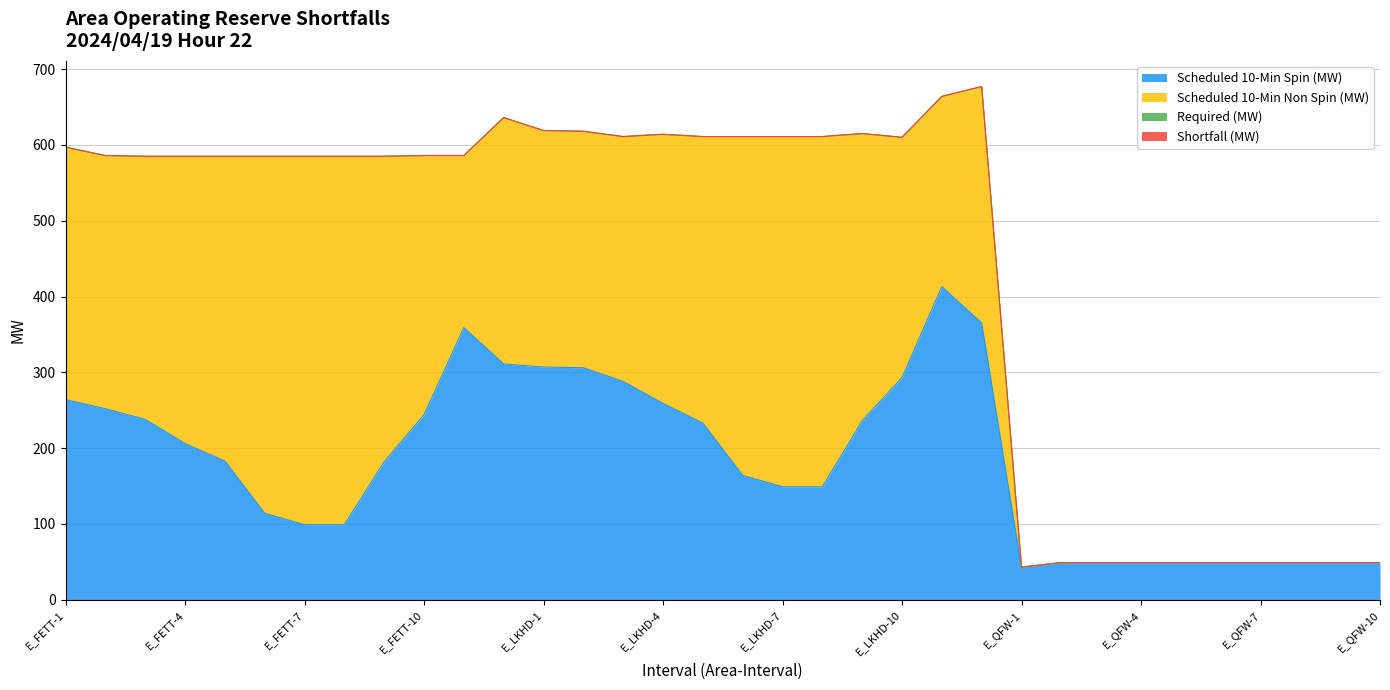

True or false: Shortfall (MW) and Scheduled 10-Min Spin (MW) cross at least once.

False